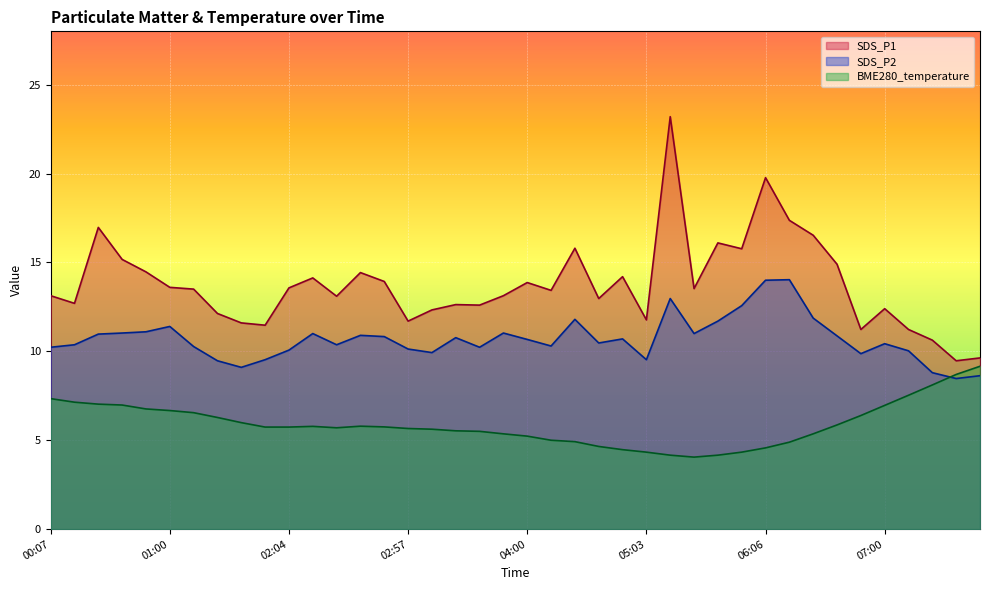

What is the difference between the second highest and second lowest values in the SDS_P1 series?

10.1